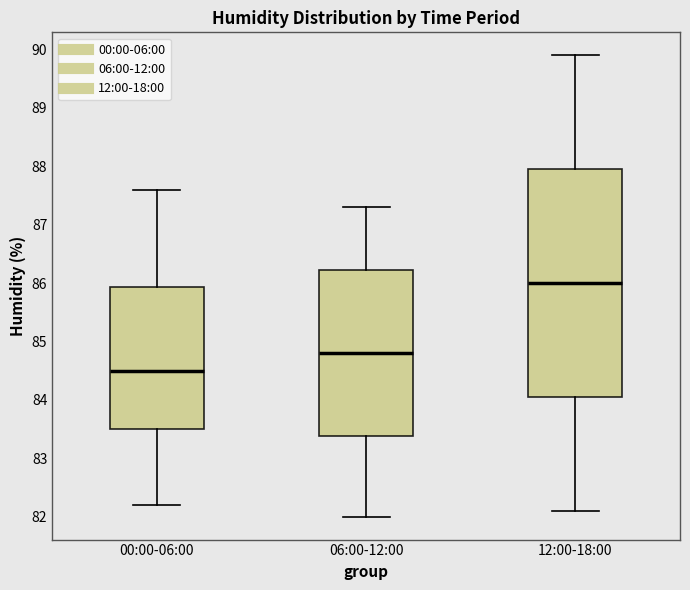

Reading left to right, read every box against the y-axis: the position of its median line, the range the box covers, and the ends of its whiskers. The values are not printed on the chart, so give them approximately, as read against the axis.

00:00-06:00: median 84.5, box 83.5 to 85.9, whiskers 82.2 to 87.6
06:00-12:00: median 84.8, box 83.4 to 86.2, whiskers 82.0 to 87.3
12:00-18:00: median 86.0, box 84.1 to 88.0, whiskers 82.1 to 89.9